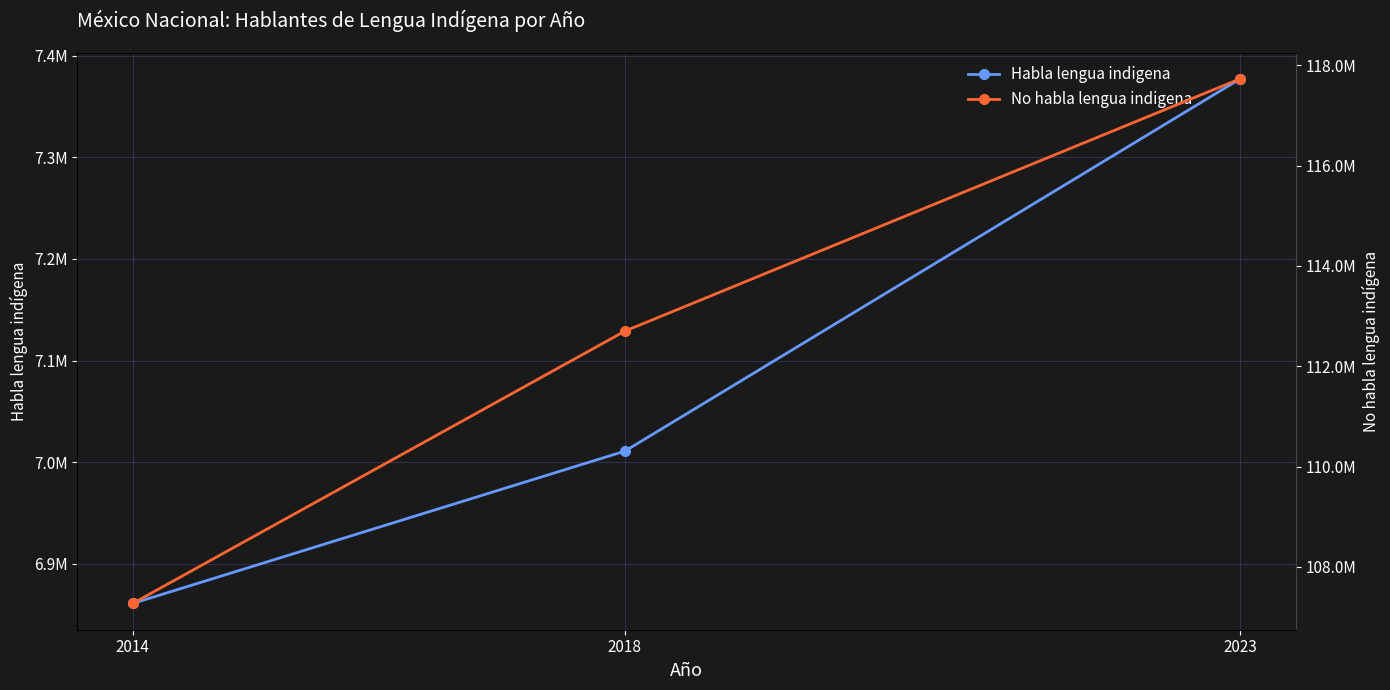

Rank the series by their average value, from lowest to highest.

Habla lengua indigena, No habla lengua indigena